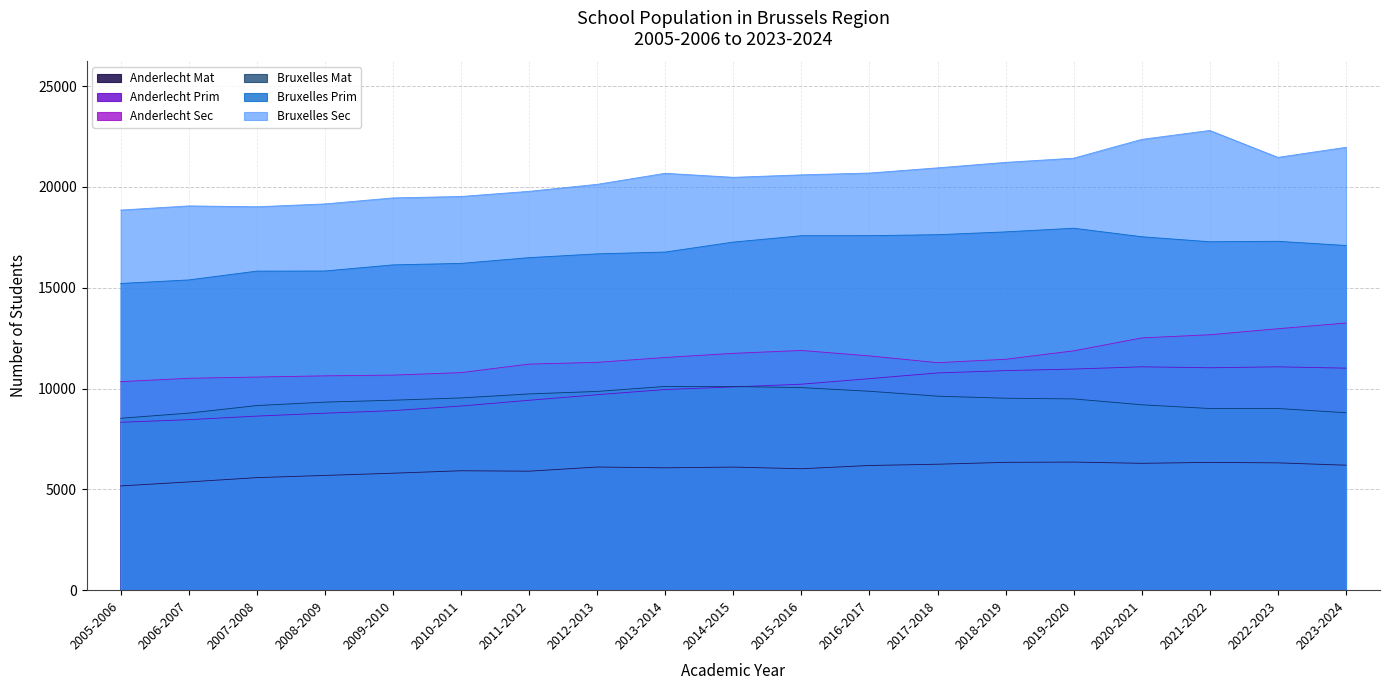

The value of Bruxelles Sec at 2014-2015 is 20476. True or false?

True